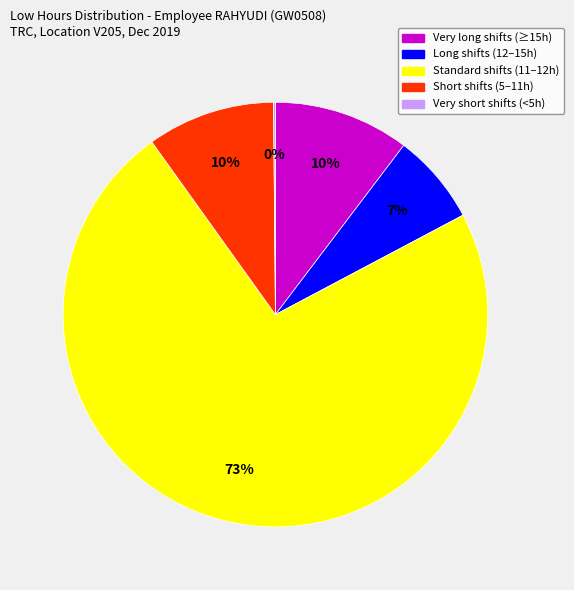

Is there a majority slice in this chart?

Yes